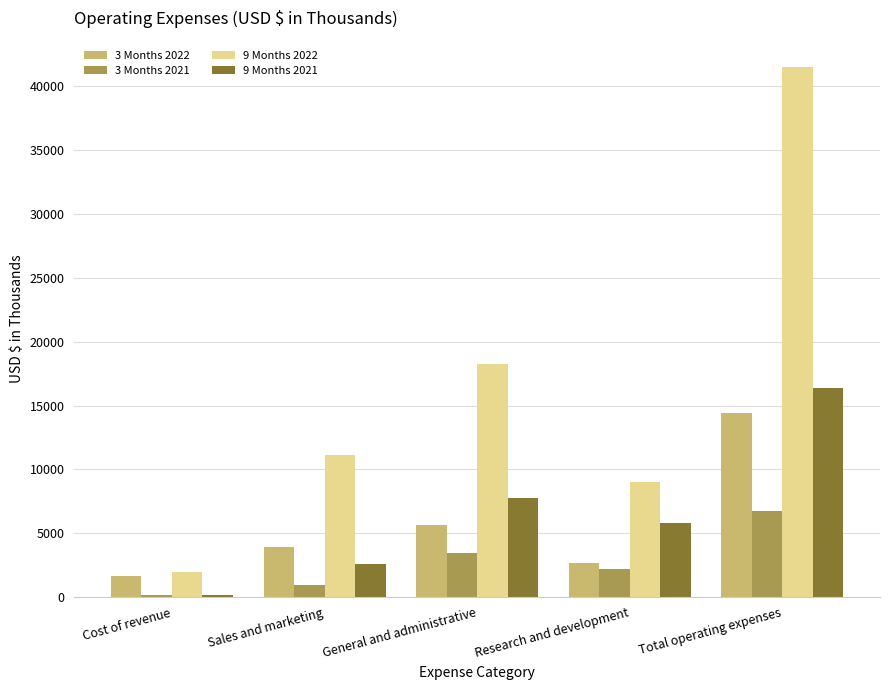

What is the total value across all series at Research and development?

19732